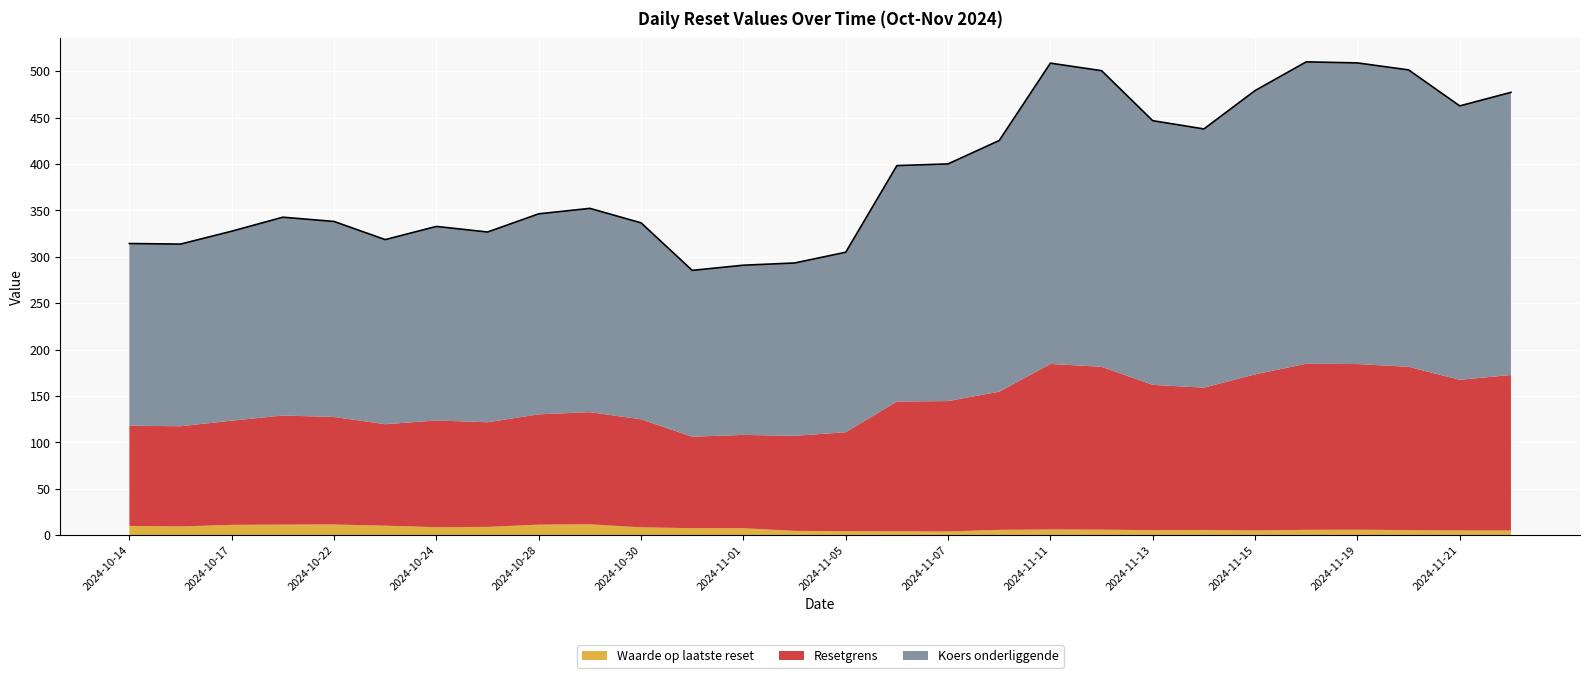

How many data points in Resetgrens are less than 120?

14